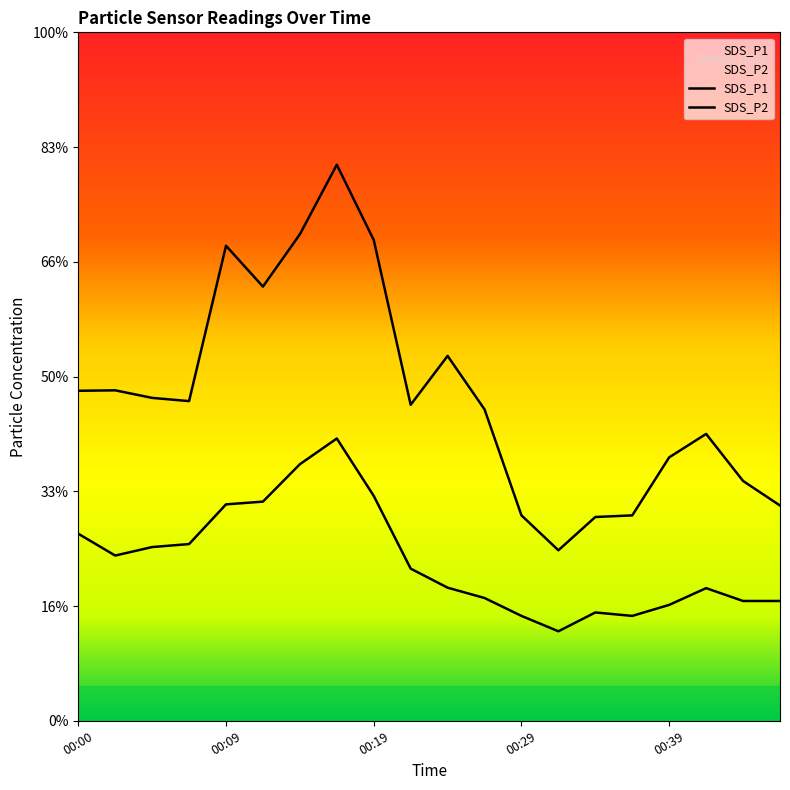

What is the difference between the SDS_P2 values at 00:29 and 00:12?

5.0